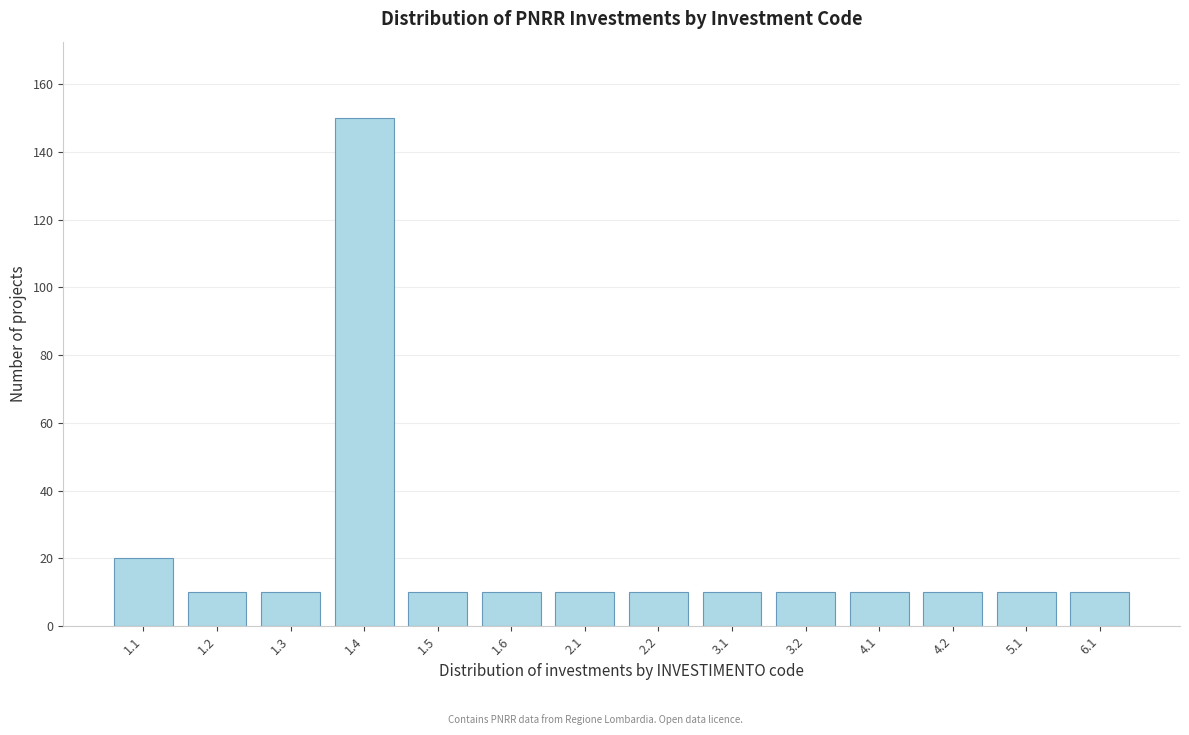

Reading left to right, transcribe all the data shown in this chart.

20	10	10	150	10	10	10	10	10	10	10	10	10	10